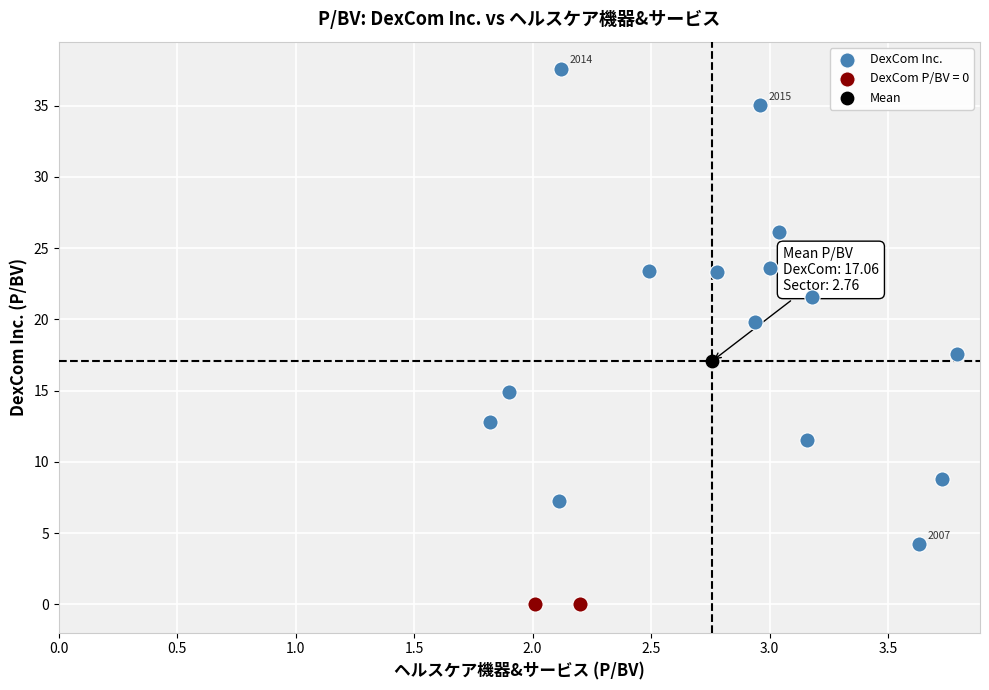

What are all the series names shown in the legend?

DexCom Inc., DexCom P/BV = 0, Mean